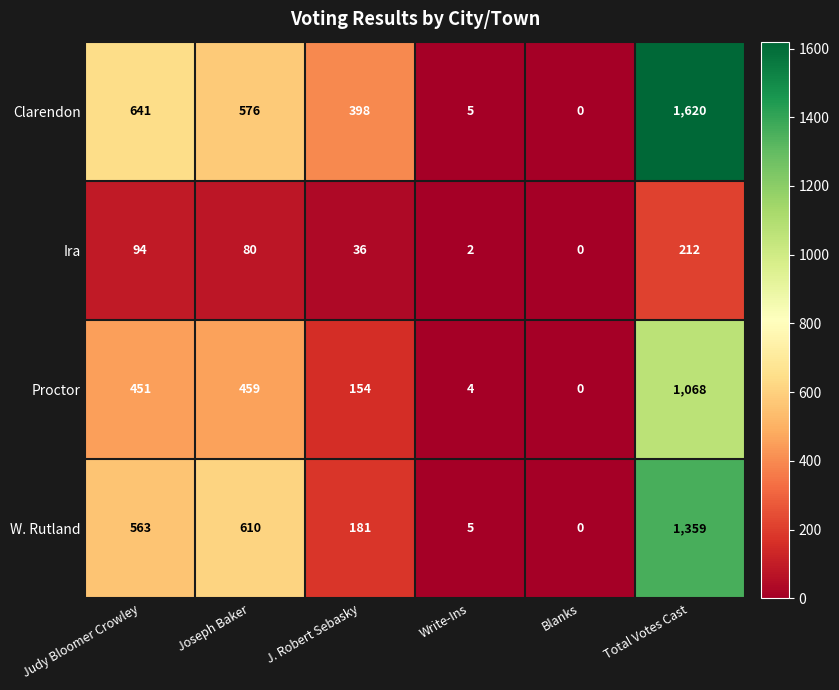

What is the difference between the maximum and minimum values in the Ira series?

212